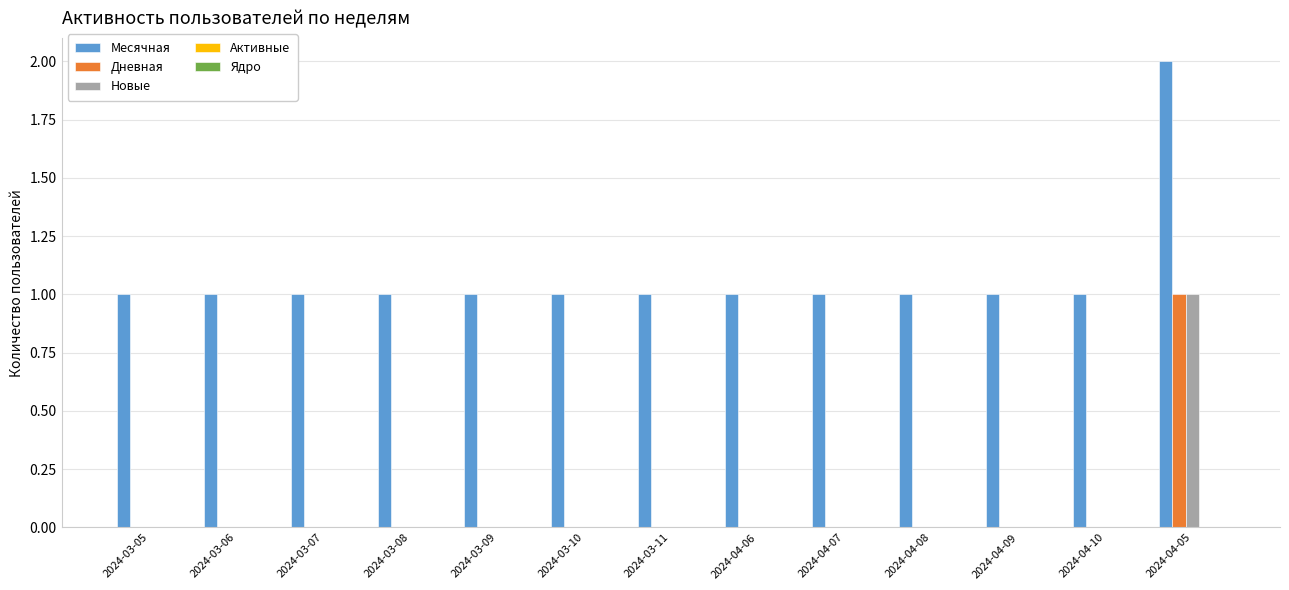

What is the highest value of the Месячная series?

2